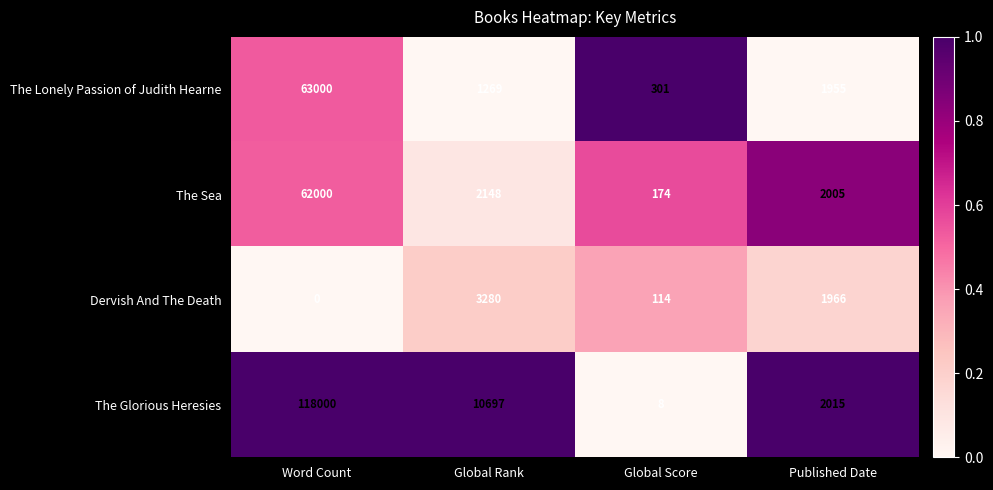

At Published Date, list the series in order from largest to smallest.

The Glorious Heresies, The Sea, Dervish And The Death, The Lonely Passion of Judith Hearne